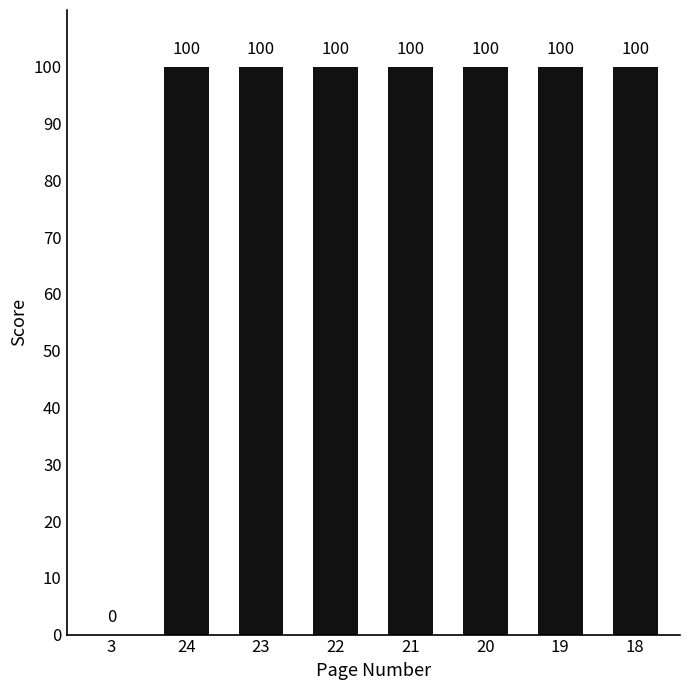

Approximately how many times larger is the value at 20 compared to 21?

1.0